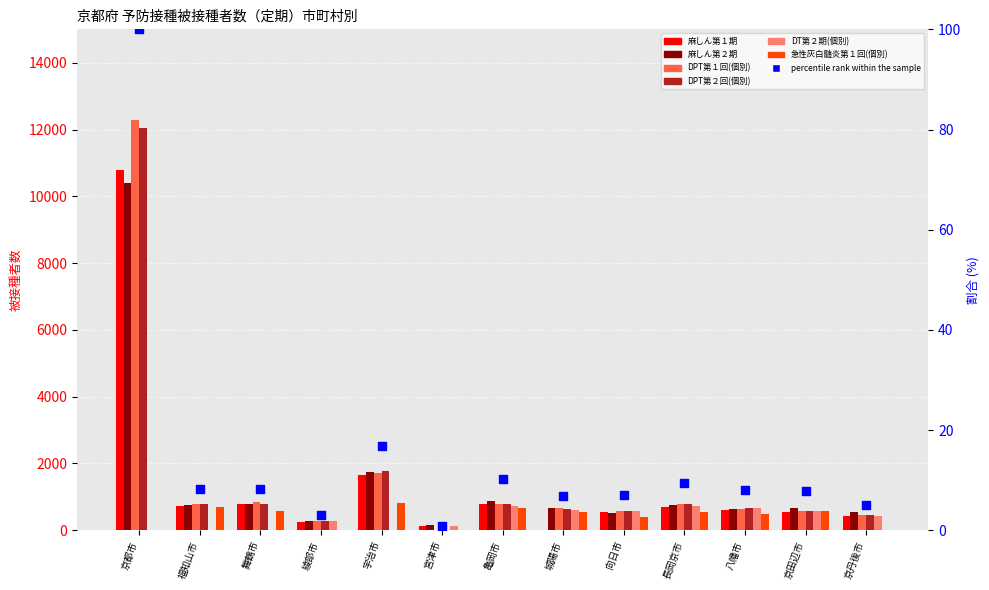

Which series contains the highest Y value?

DPT第１回(個別)